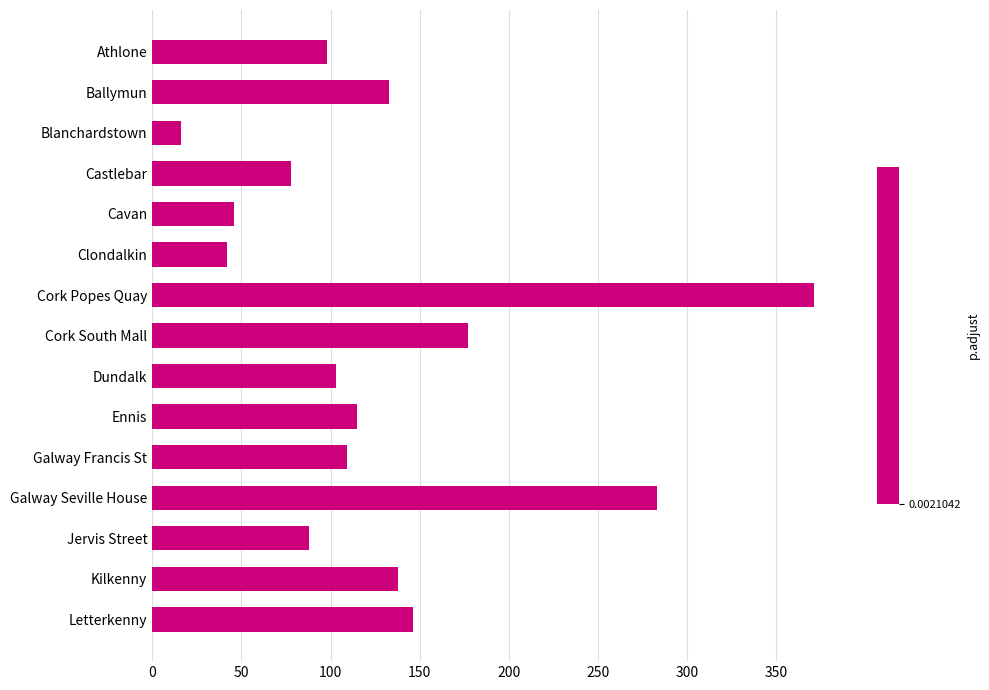

Which category has the lowest value across all series?

Blanchardstown